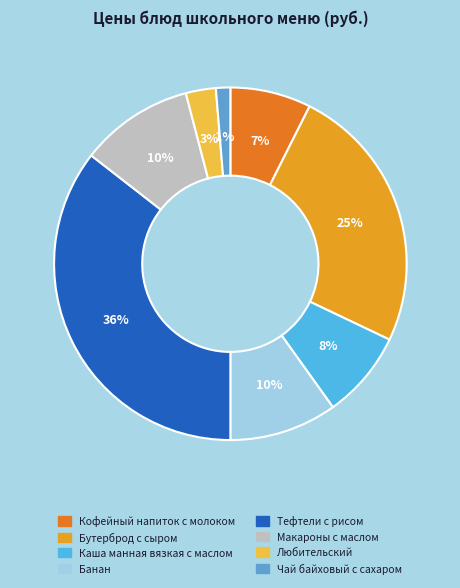

Does any single category account for the majority?

No